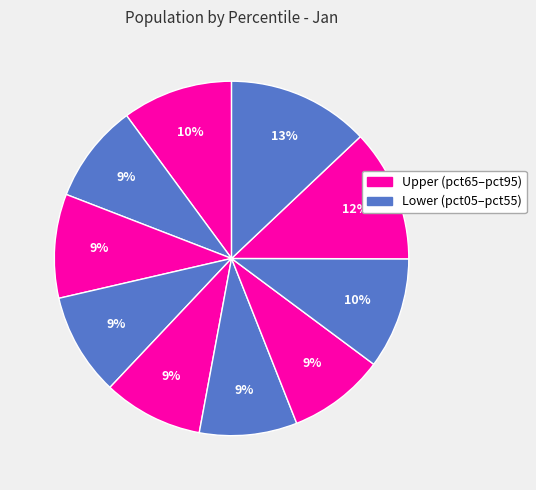

How many slices are in this pie chart?

10